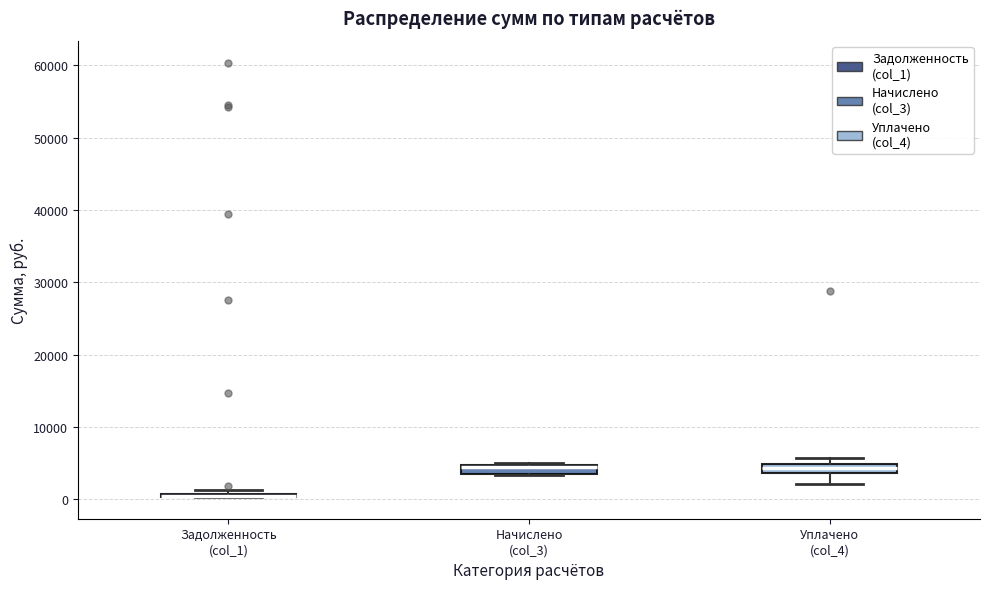

Where is the lower edge of the box for Уплачено (col_4) on the y-axis? The values are not printed on the chart, so give them approximately, as read against the axis.

4000